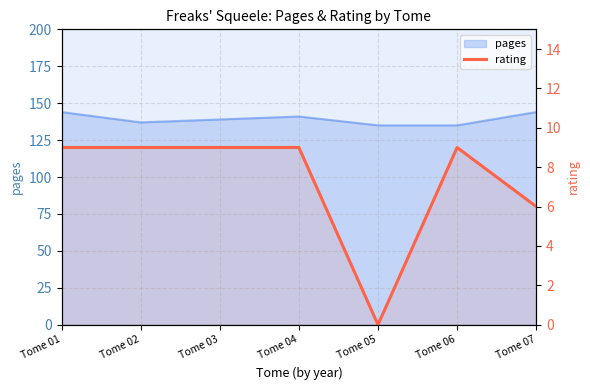

At which category does the chart reach its minimum across all series?

Tome 05